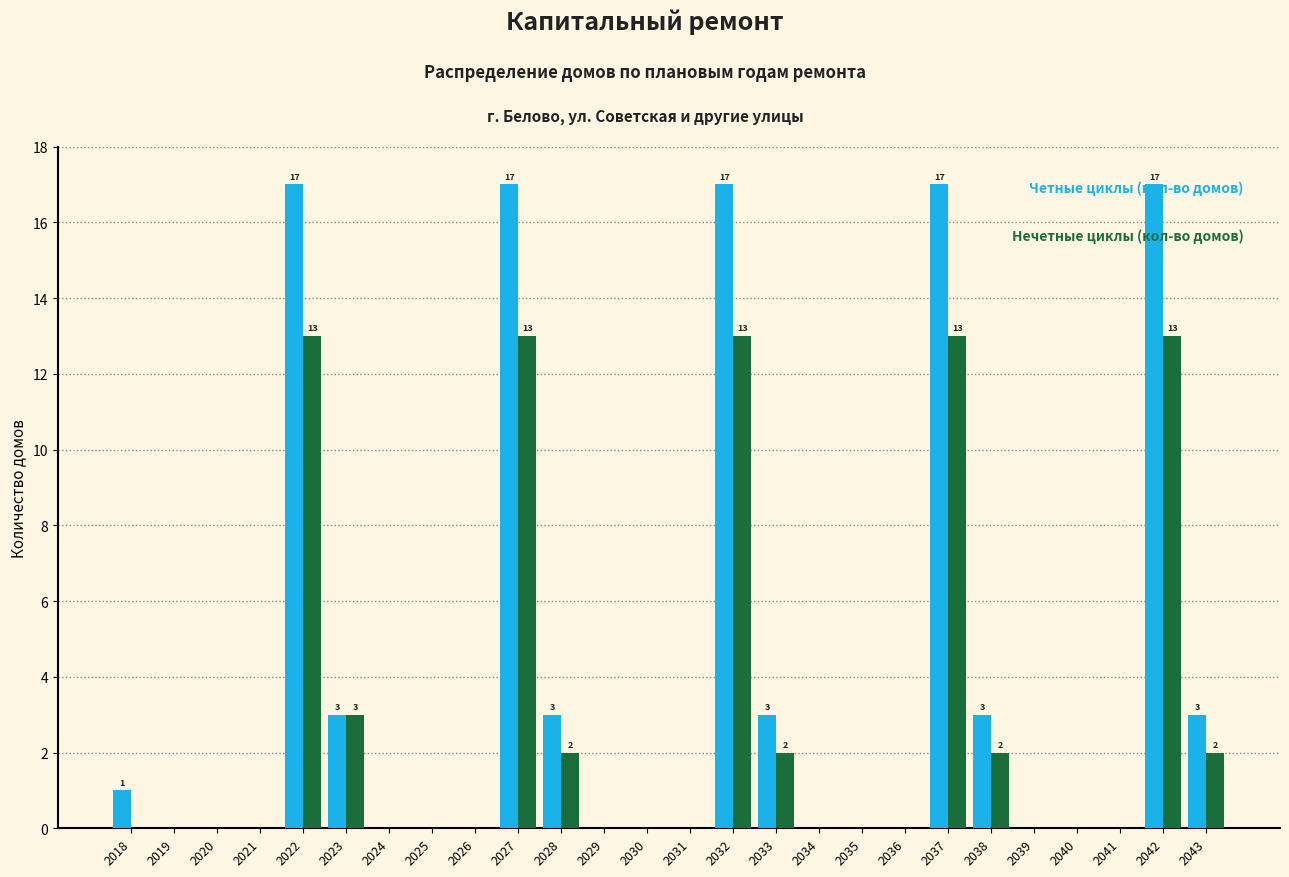

What is the greatest value displayed?

17